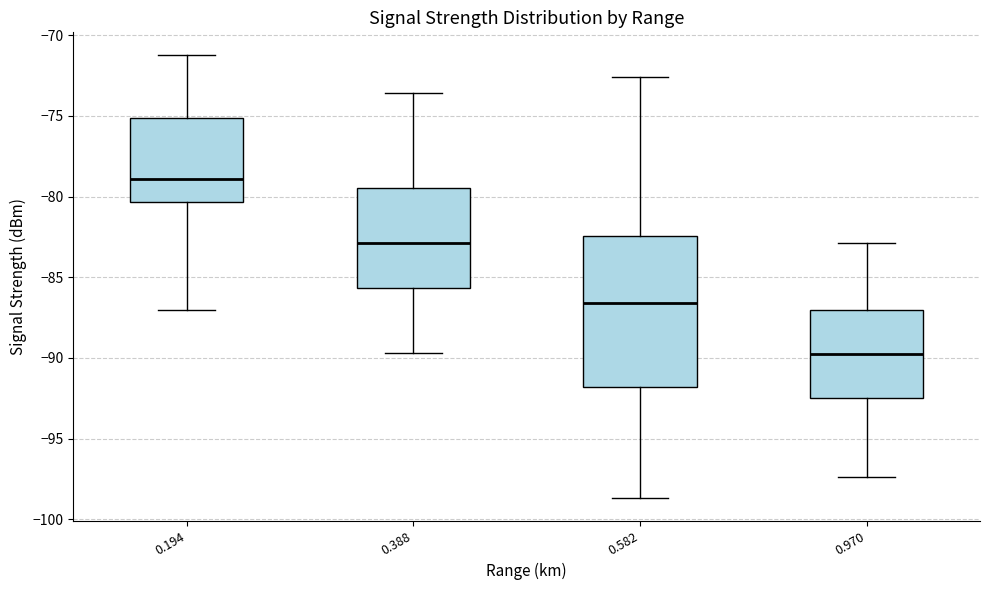

Comparing the boxes themselves (not the whiskers), which one is the tallest?

0.582